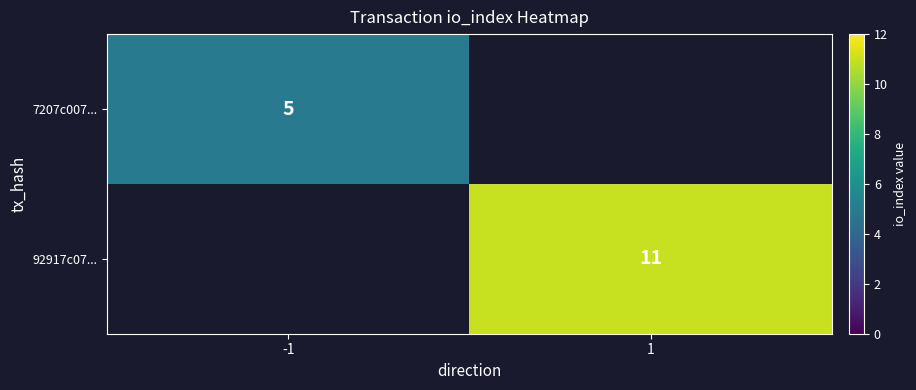

Is it true that 92917c07... equals 11 at 1?

True